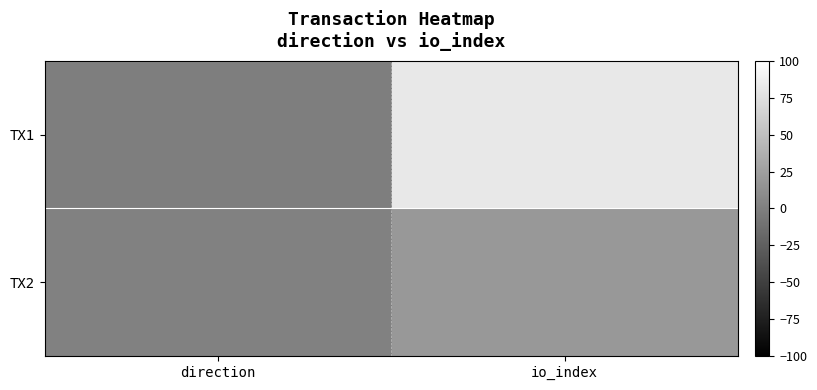

What is the spread (max minus min) of values at direction?

2